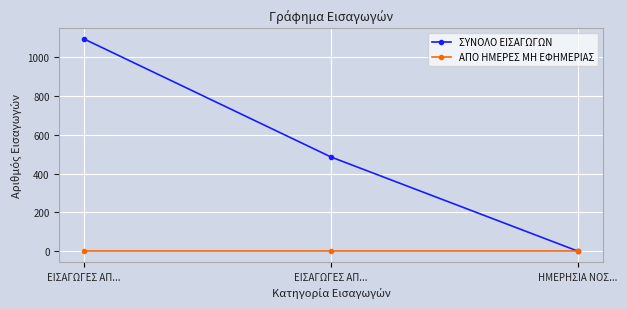

How many positive values does the ΣΥΝΟΛΟ ΕΙΣΑΓΩΓΩΝ series have?

2